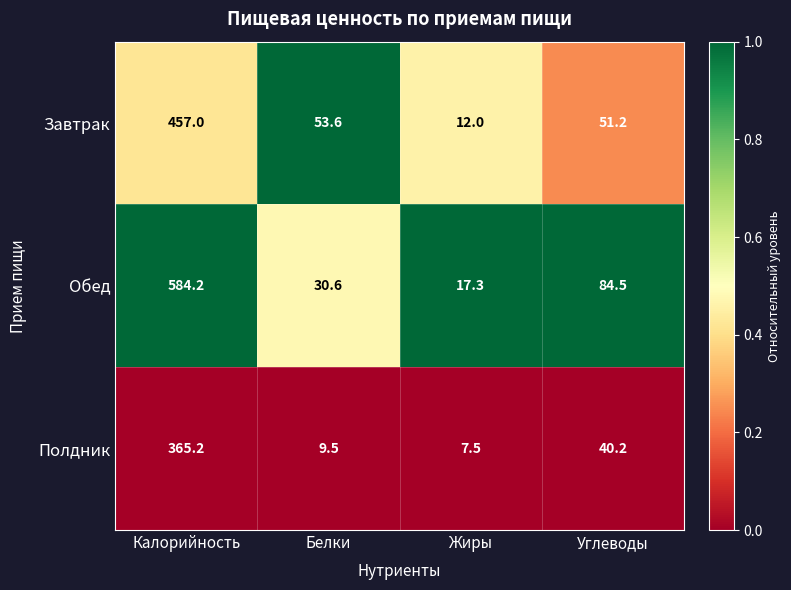

Reading left to right, extract all data points from this chart.

Завтрак: 457.0	53.6	12.0	51.2
Обед: 584.2	30.6	17.3	84.5
Полдник: 365.2	9.5	7.5	40.2